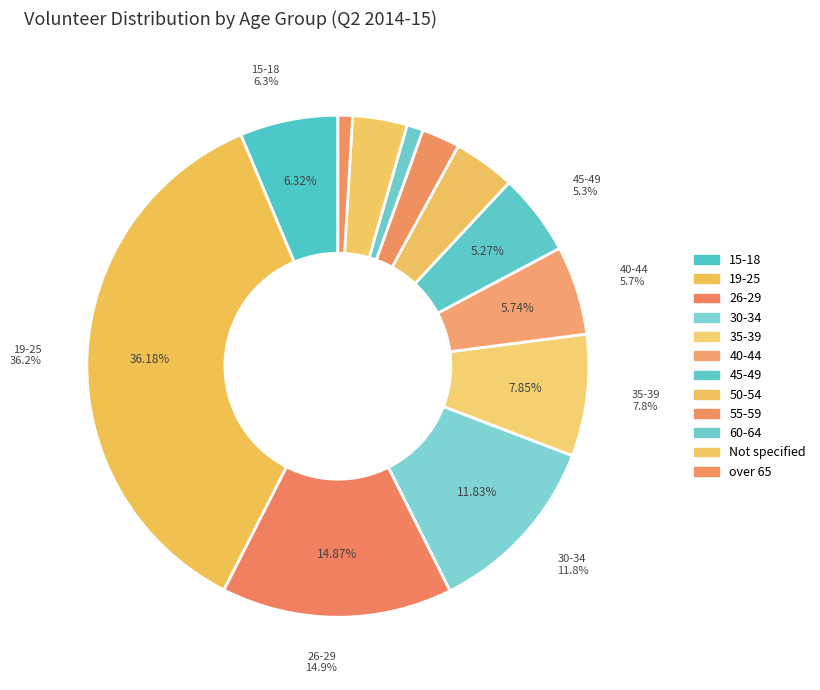

The 60-64 slice represents 1% of the pie. True or false?

True